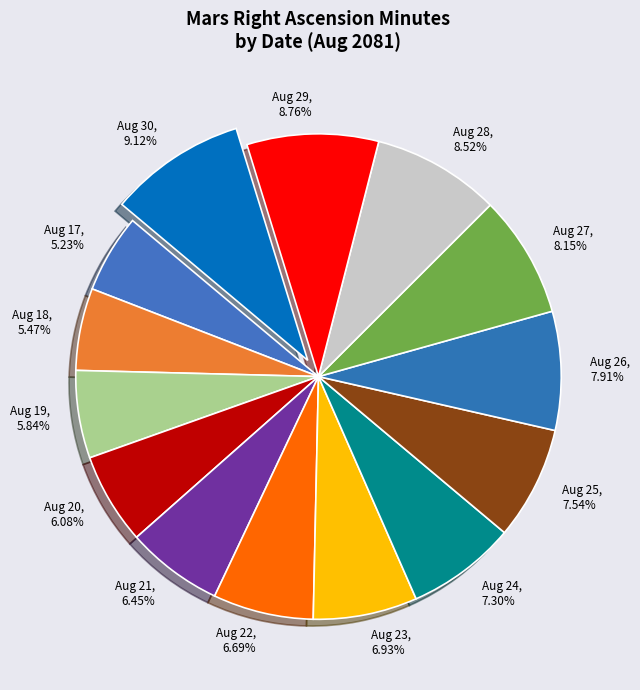

Does any single category account for the majority?

No